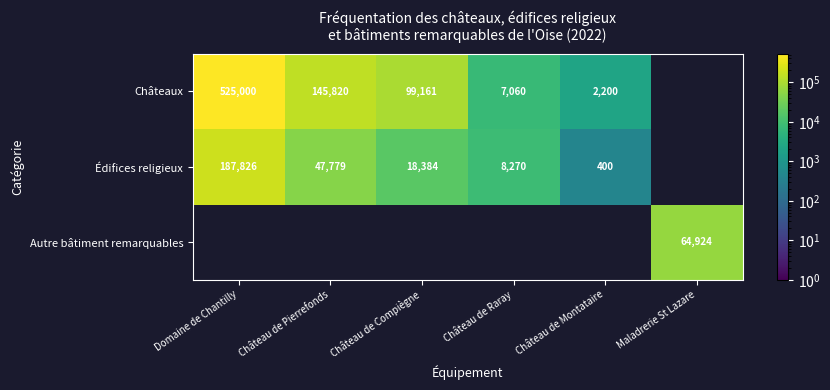

What is the sum of the Édifices religieux values at Château de Compiègne and Château de Pierrefonds?

66163